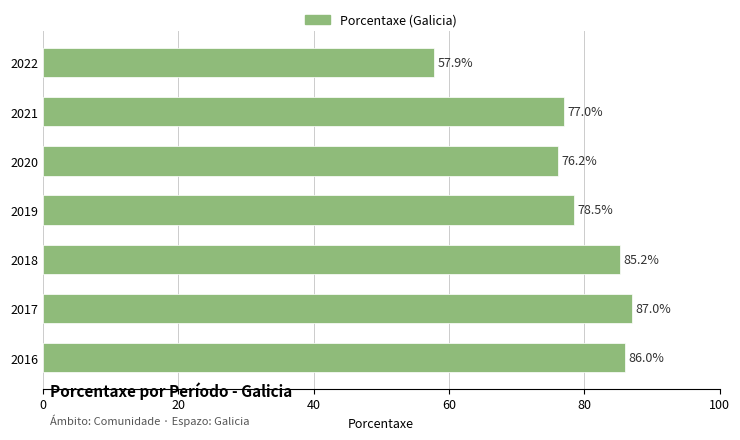

List the labels in order of value, largest first.

2017, 2016, 2018, 2019, 2021, 2020, 2022